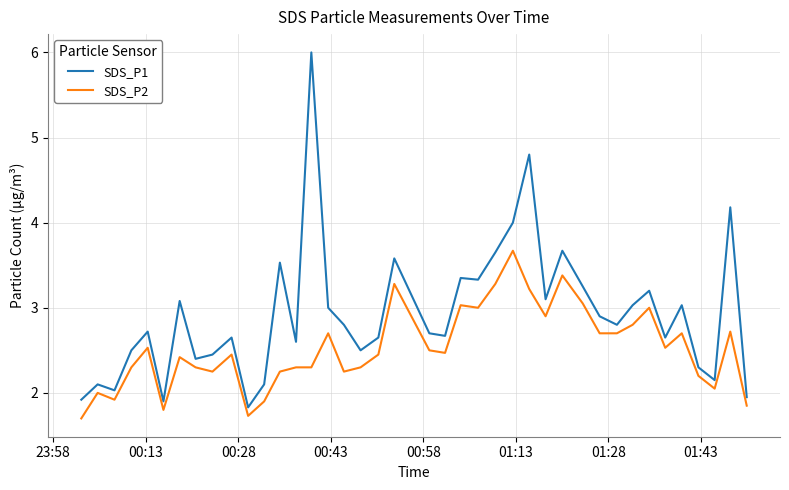

List the series in order of their overall mean, highest first.

SDS_P1, SDS_P2